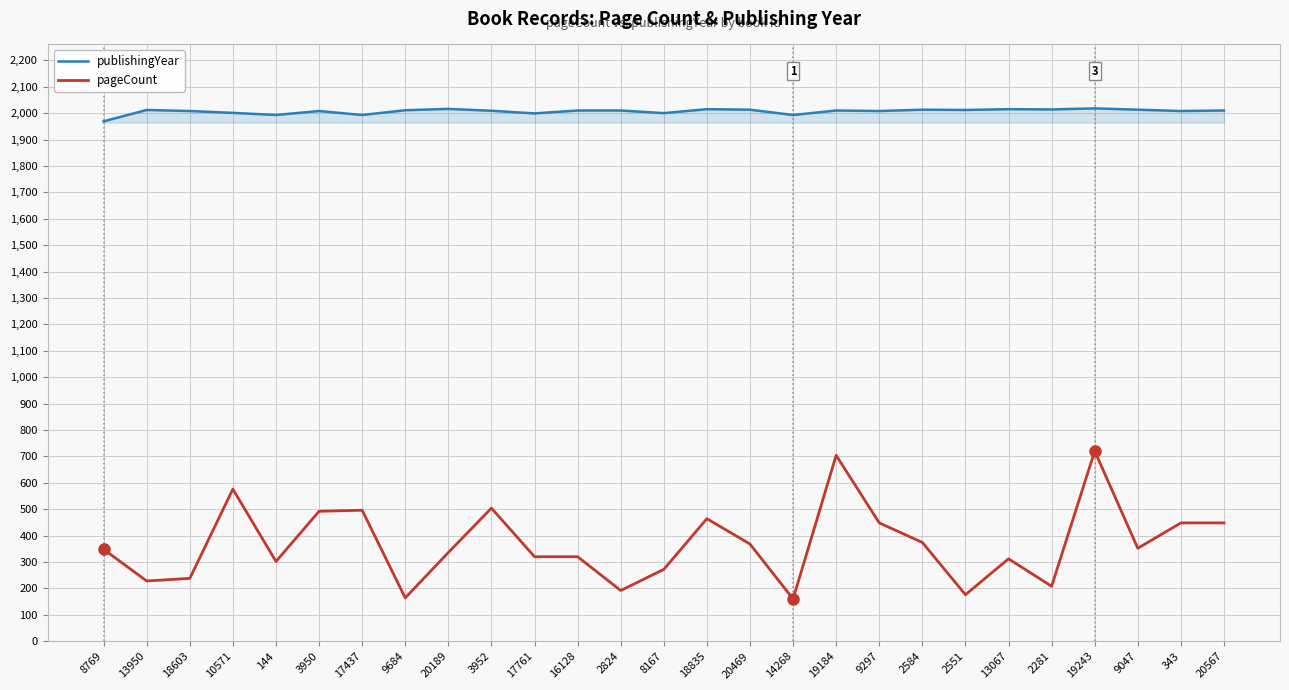

What is the smallest value displayed?

160